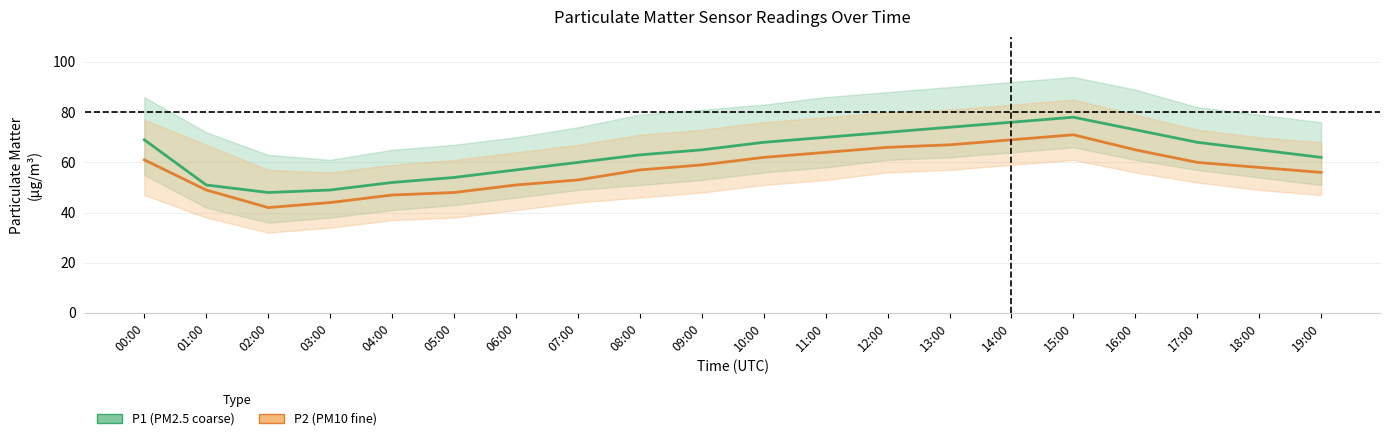

Which series has the largest range (max minus min)?

P1 (PM2.5)